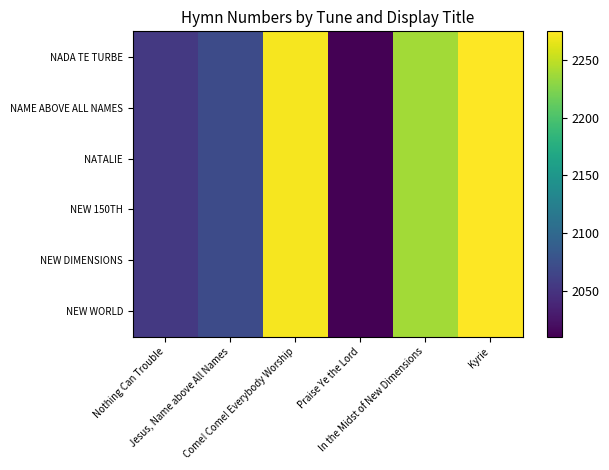

At Kyrie, list the series in order from largest to smallest.

NADA TE TURBE, NAME ABOVE ALL NAMES, NATALIE, NEW 150TH, NEW DIMENSIONS, NEW WORLD